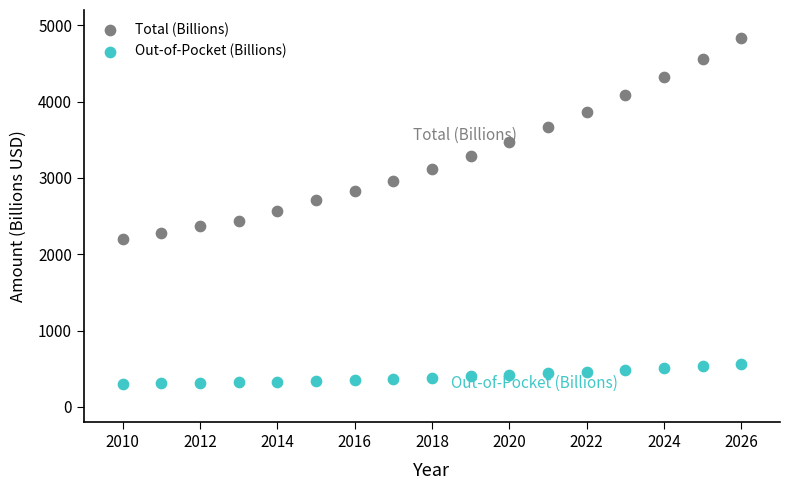

Across all data points, what is the range of X values (max minus min)?

16.0